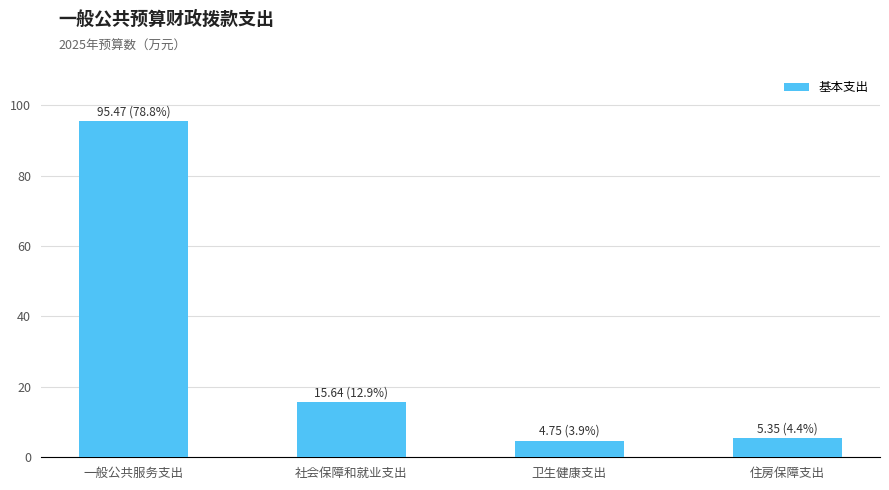

Read the value at 社会保障和就业支出.

15.6